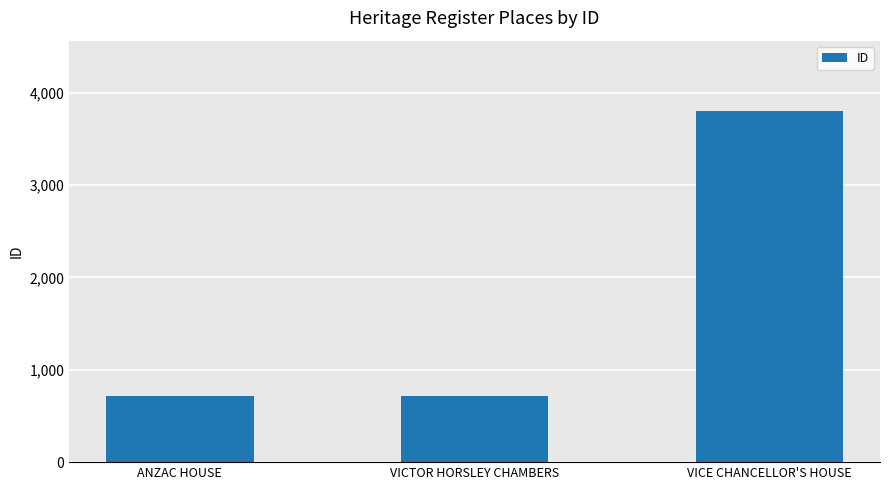

The value at VICE CHANCELLOR'S HOUSE is 3801. True or false?

True